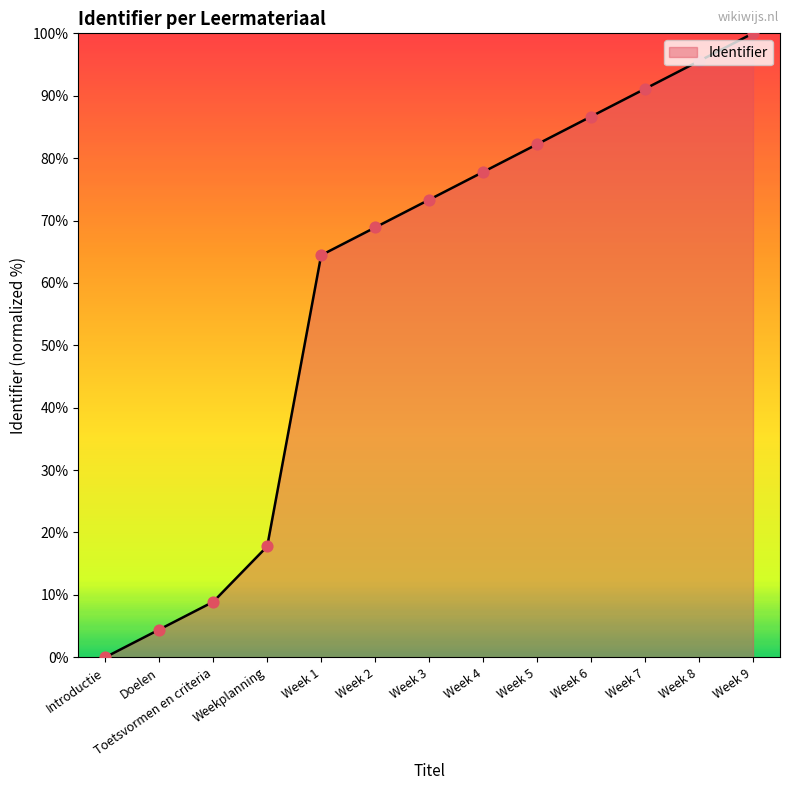

What is the ratio of the value at Week 6 to the value at Week 9?

0.9